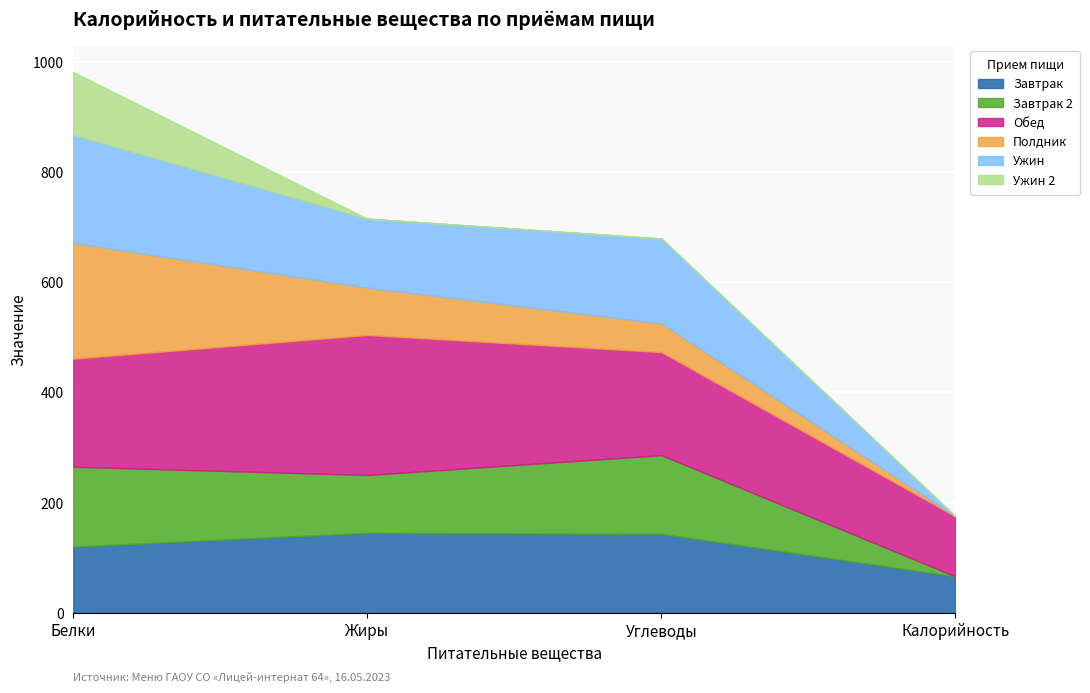

Which series has the largest total across all categories?

Обед